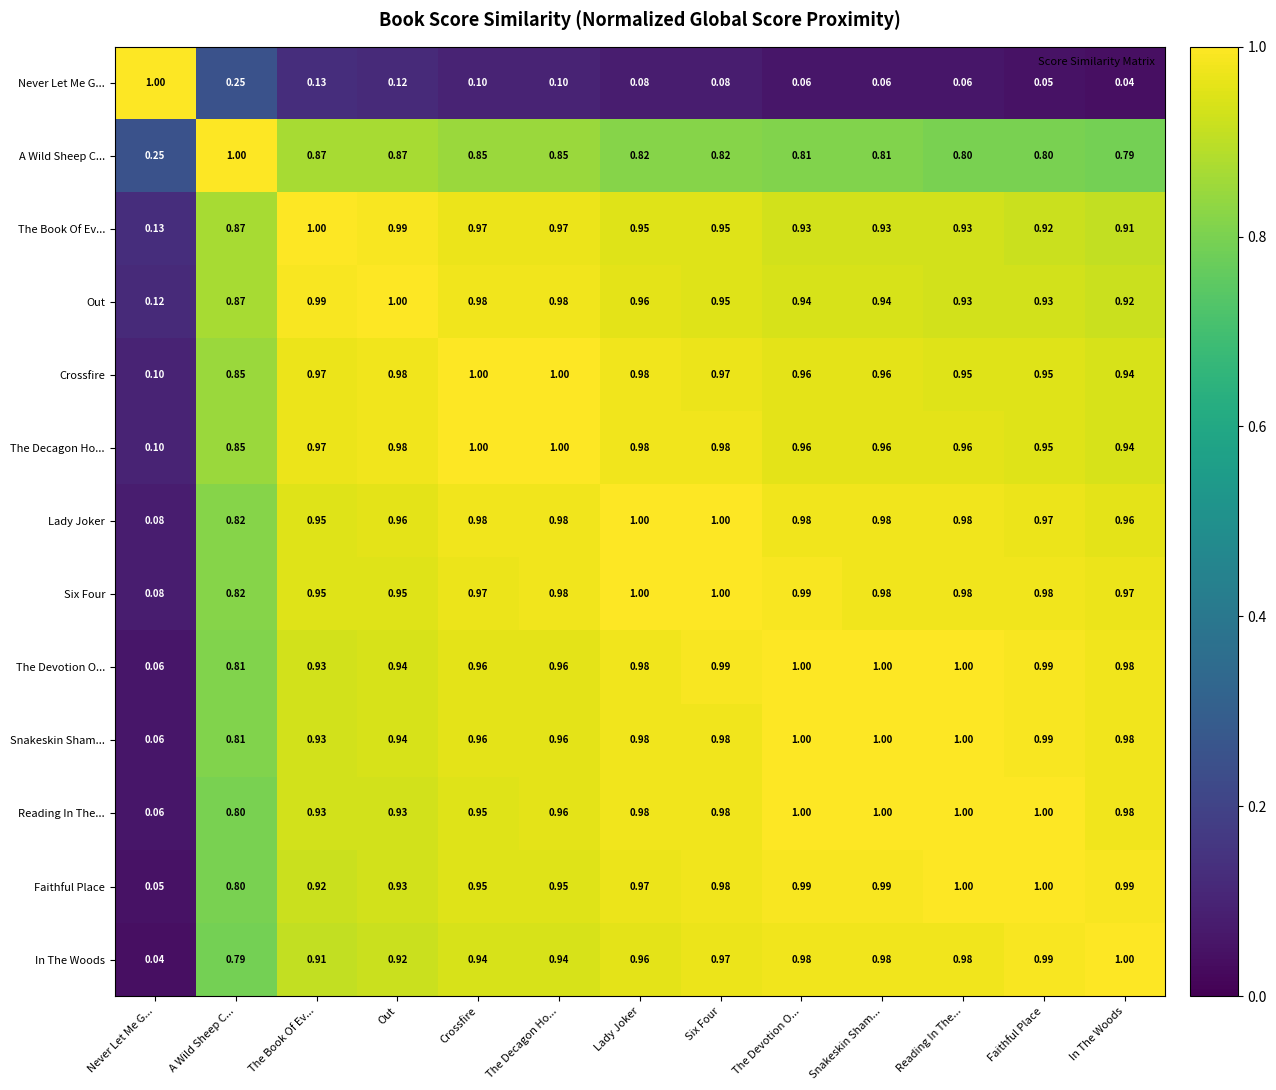

Which series has the largest total across all categories?

Six Four